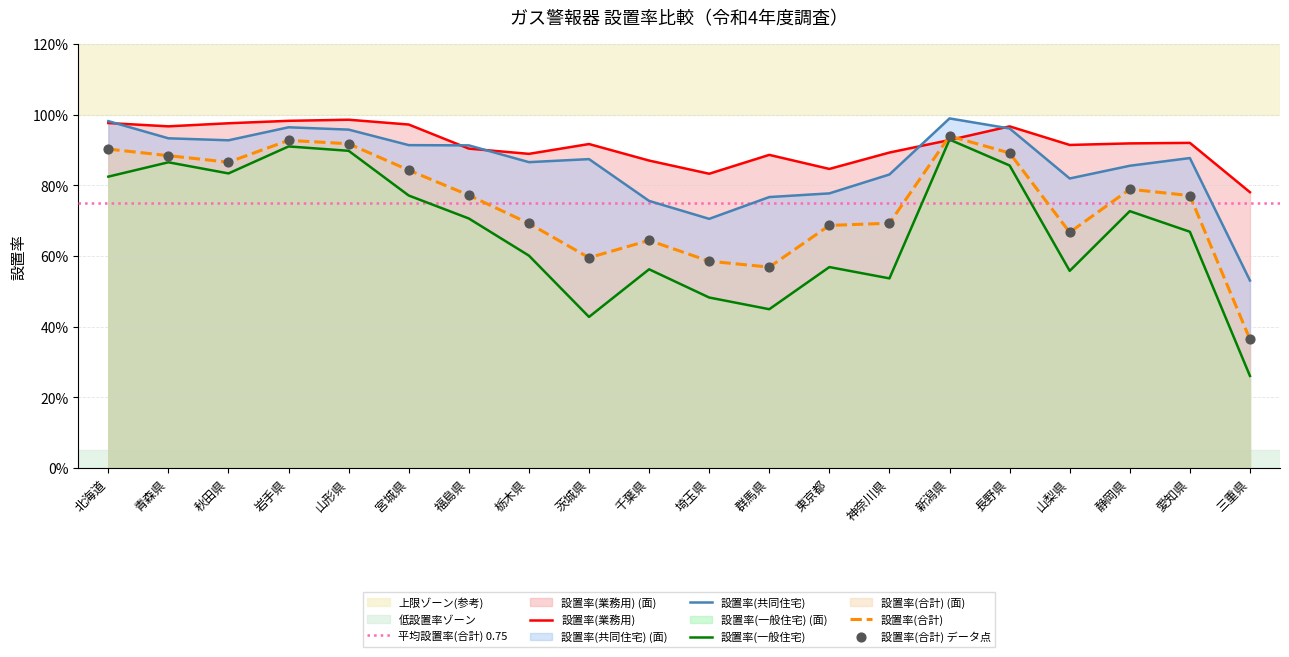

Which series reaches the minimum Y coordinate?

設置率(一般住宅)